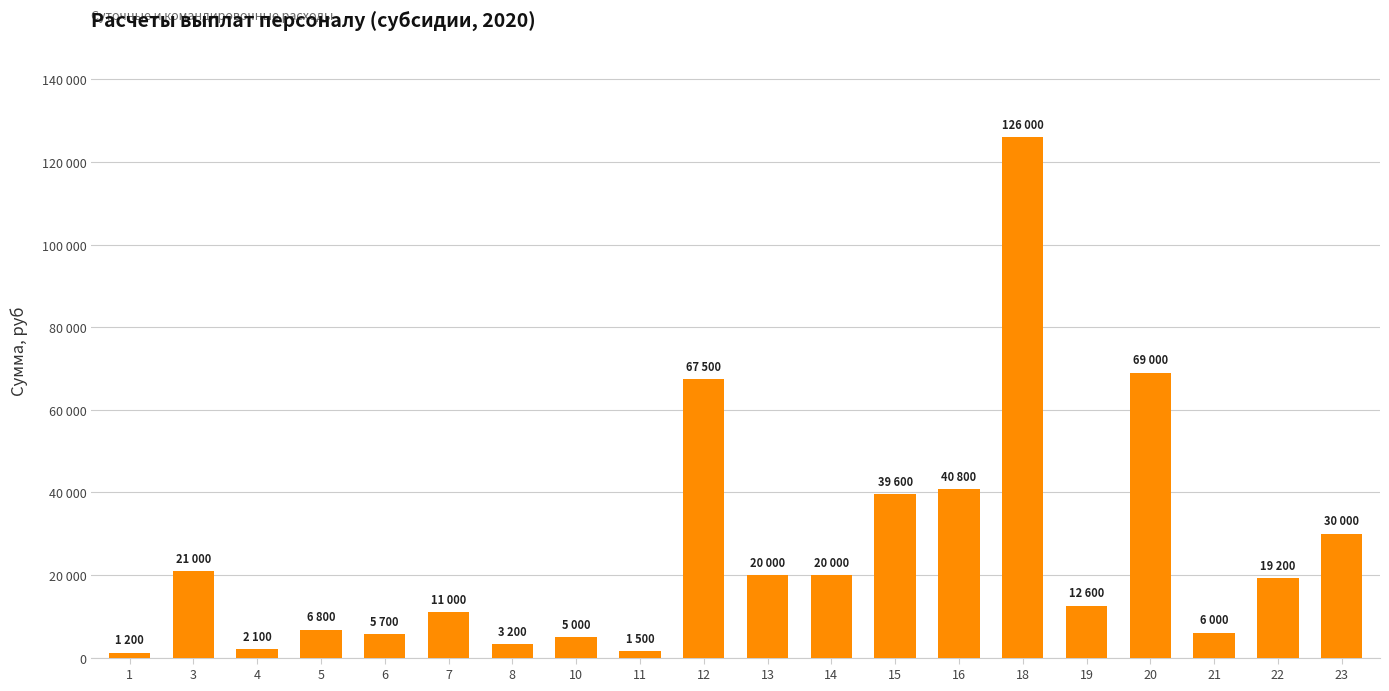

Is it true that the value at 3 is 7509?

False